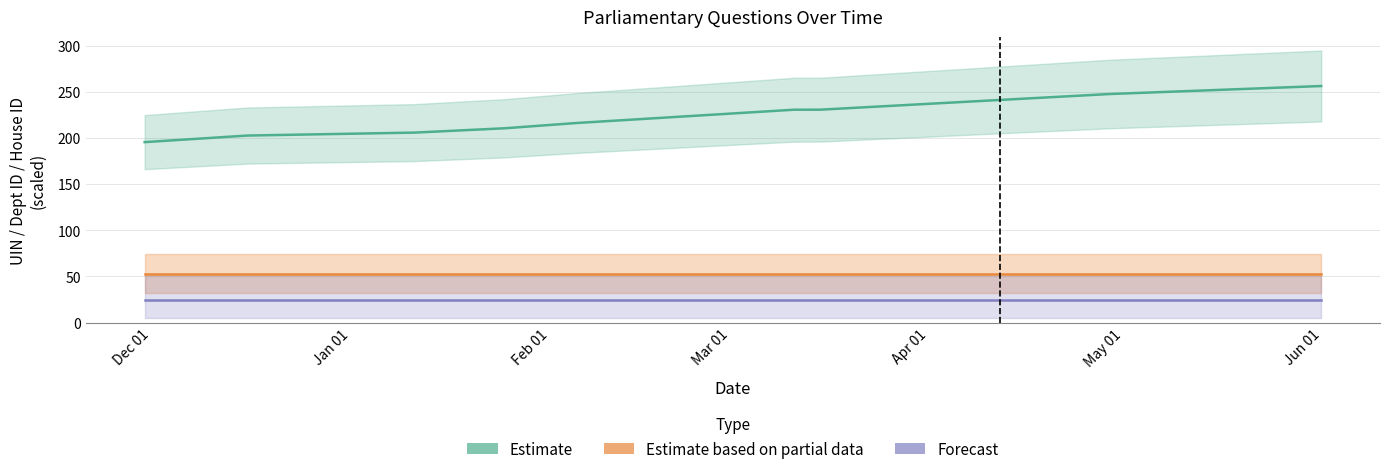

Read the Estimate based on partial data value at Dec 01.

53.0